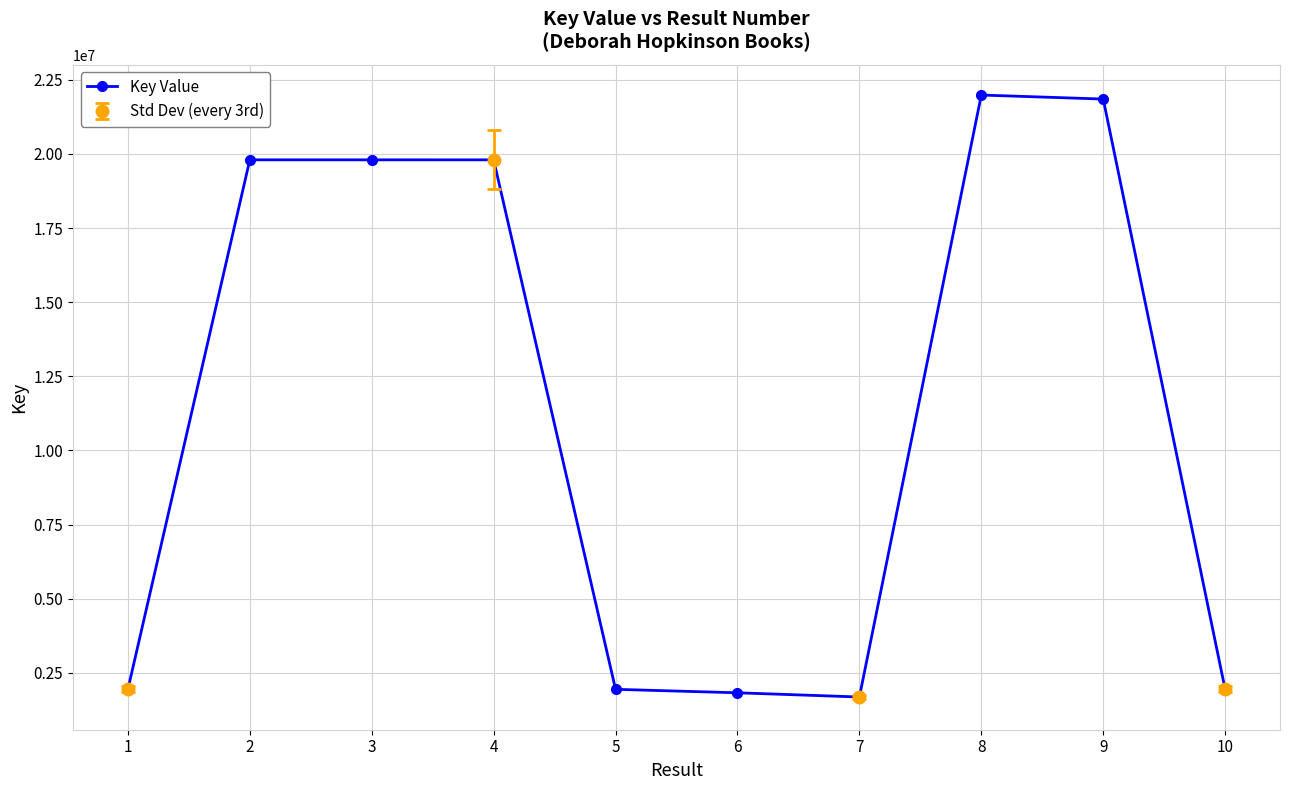

What is the average value?

11256446